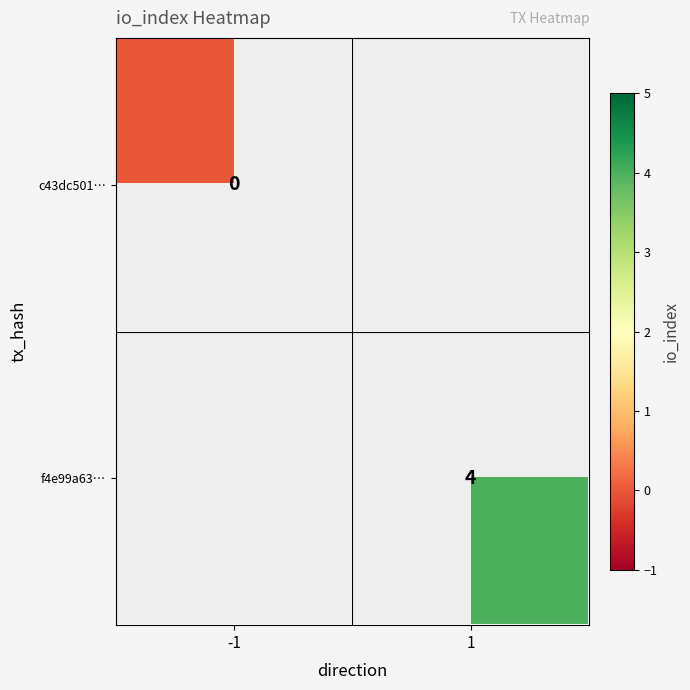

What is the maximum value shown in the chart?

4.0